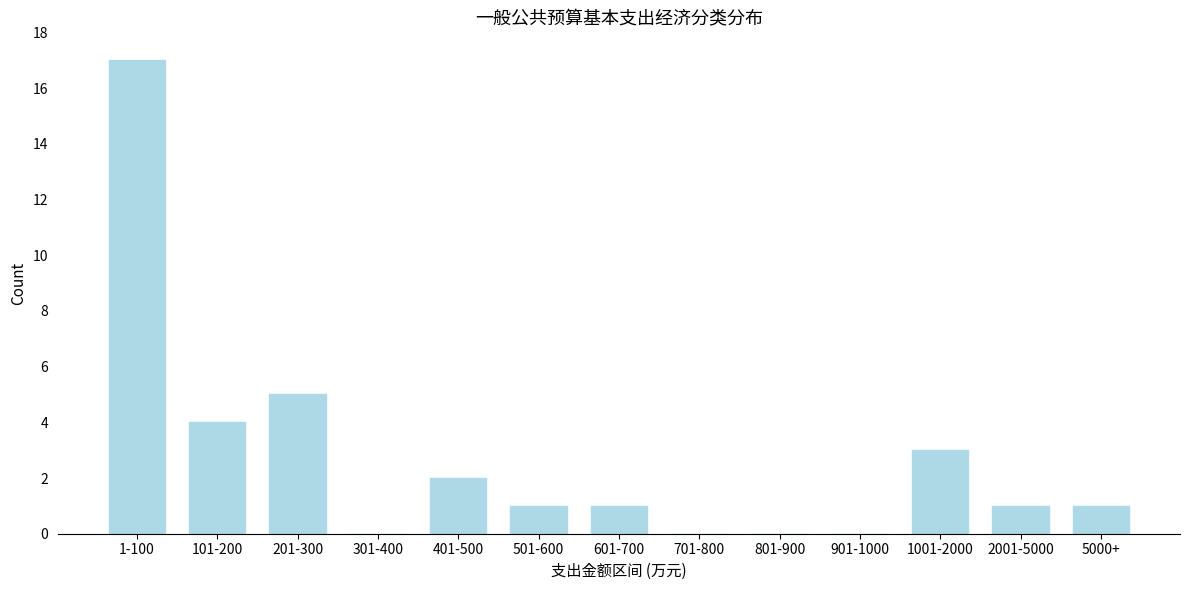

Reading left to right, extract all data points from this chart.

1-100=17	101-200=4	201-300=5	301-400=0	401-500=2	501-600=1	601-700=1	701-800=0	801-900=0	901-1000=0	1001-2000=3	2001-5000=1	5000+=1